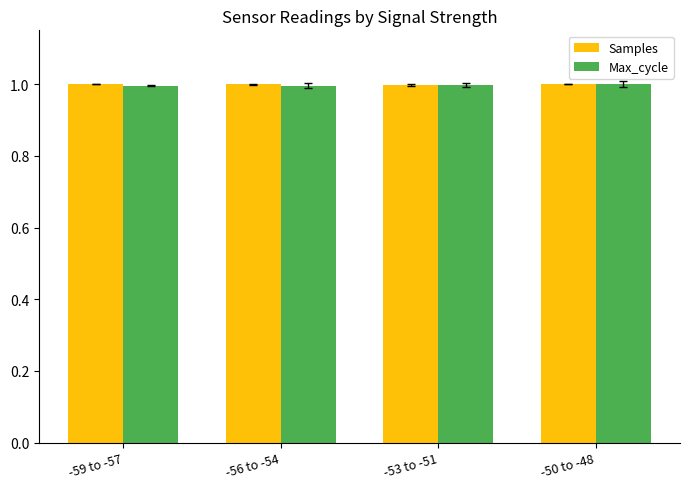

What is the value of the Max_cycle bar at the 4th from the left?

1.0